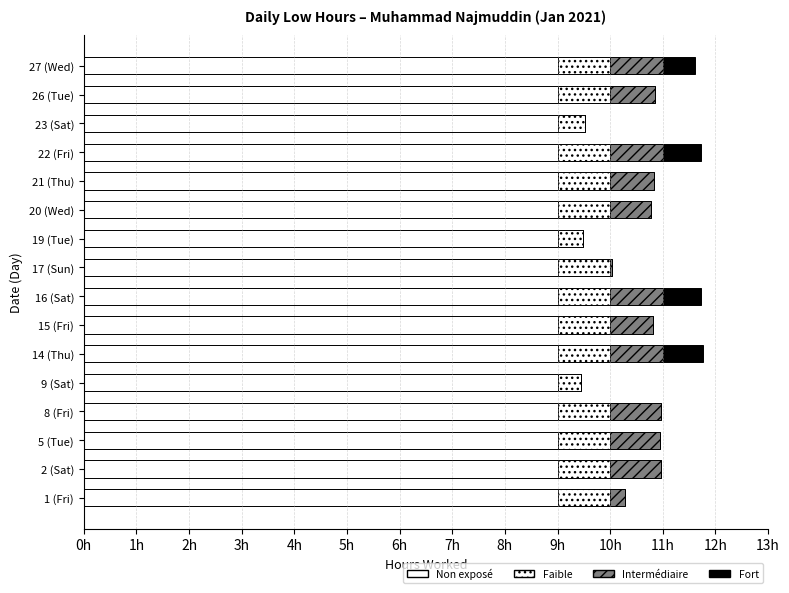

At how many categories does at least one series exceed 0?

16